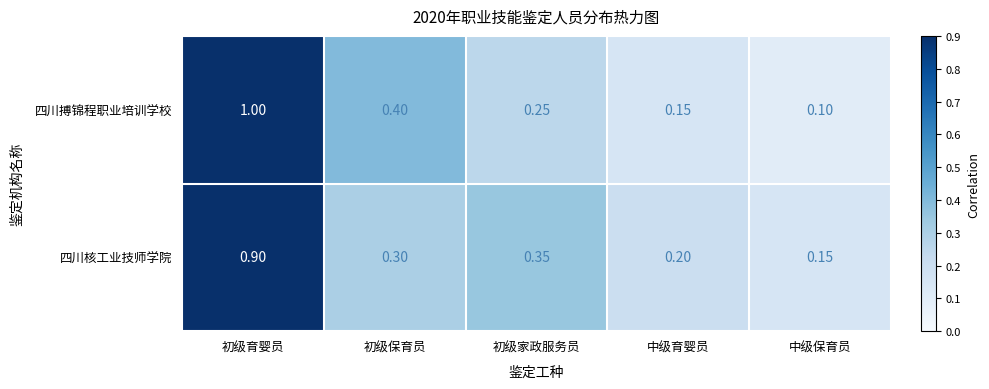

Between 初级保育员 and 中级育婴员, which series saw the biggest shift?

四川搏锦程职业培训学校